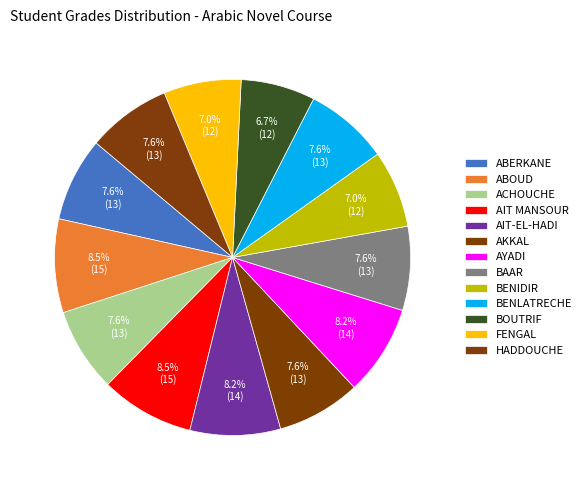

Is AIT MANSOUR the majority of the pie?

No